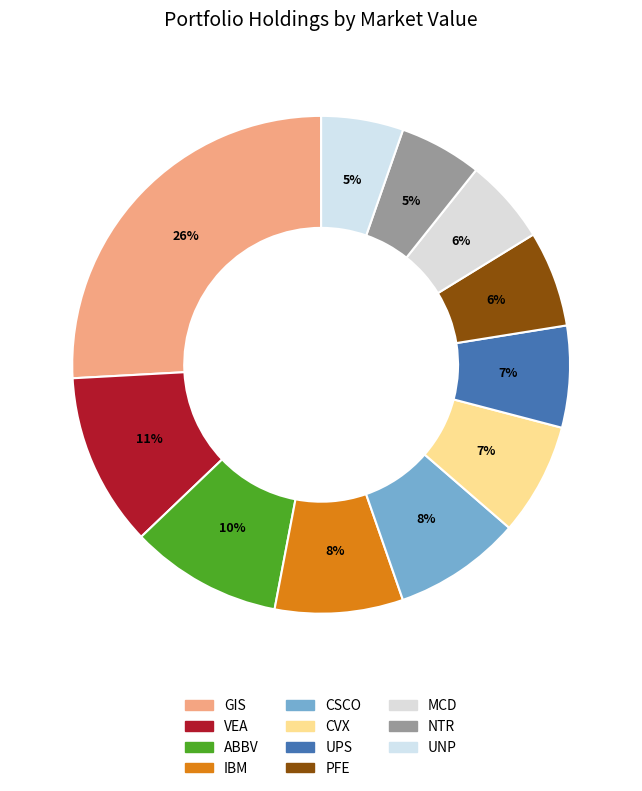

Approximately how many times larger is the value at VEA compared to GIS?

0.4